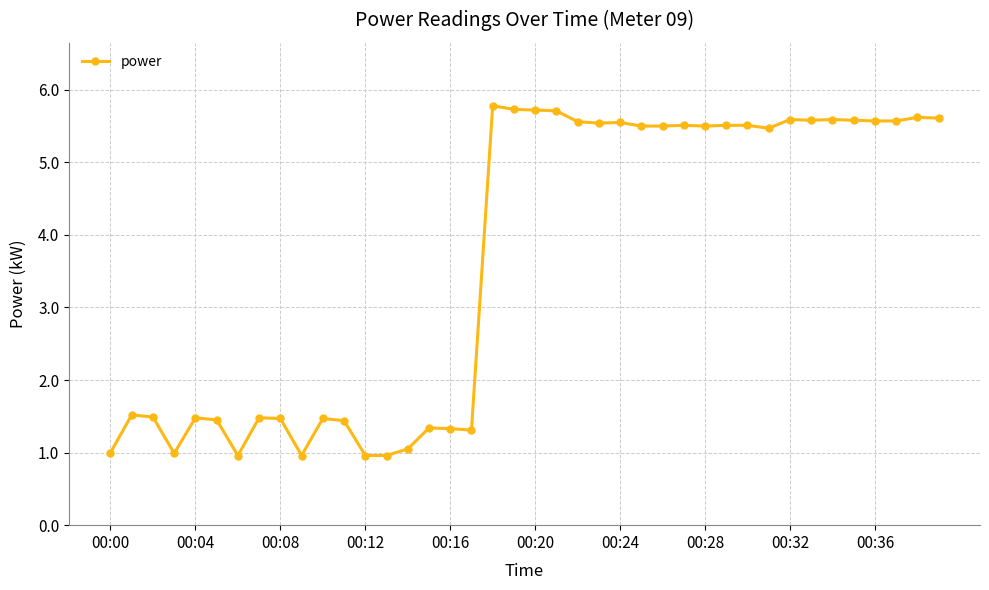

What is the difference between the maximum and minimum values?

4.8